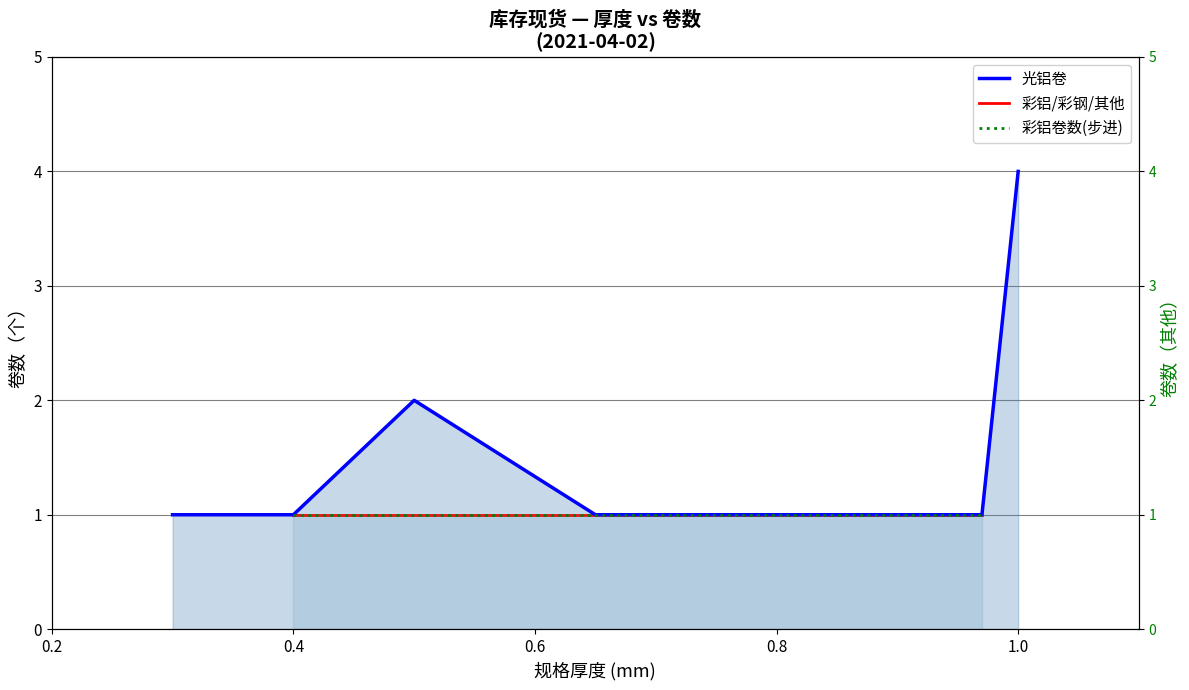

True or false: 彩铝卷数(步进) and 光铝卷 intersect in this chart.

False